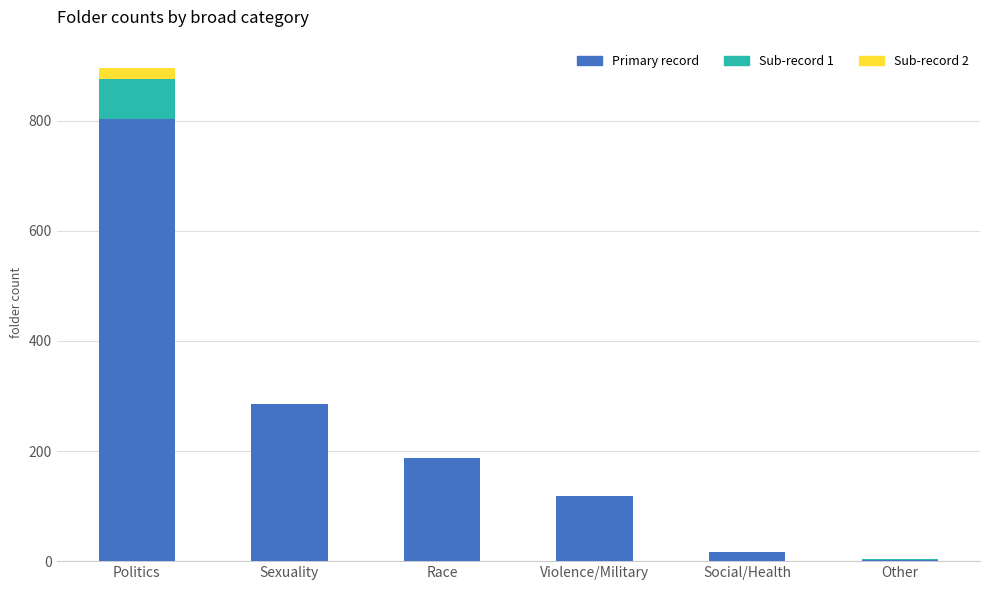

At which category is the sum across all series the highest?

Politics